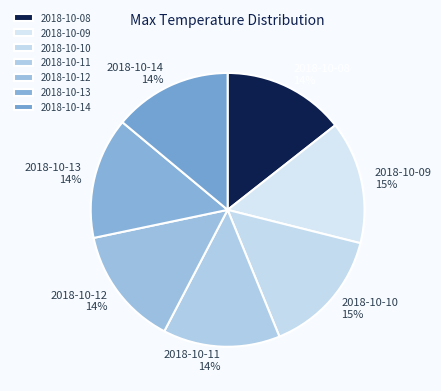

To the nearest percent, what portion does 2018-10-08 represent?

14%